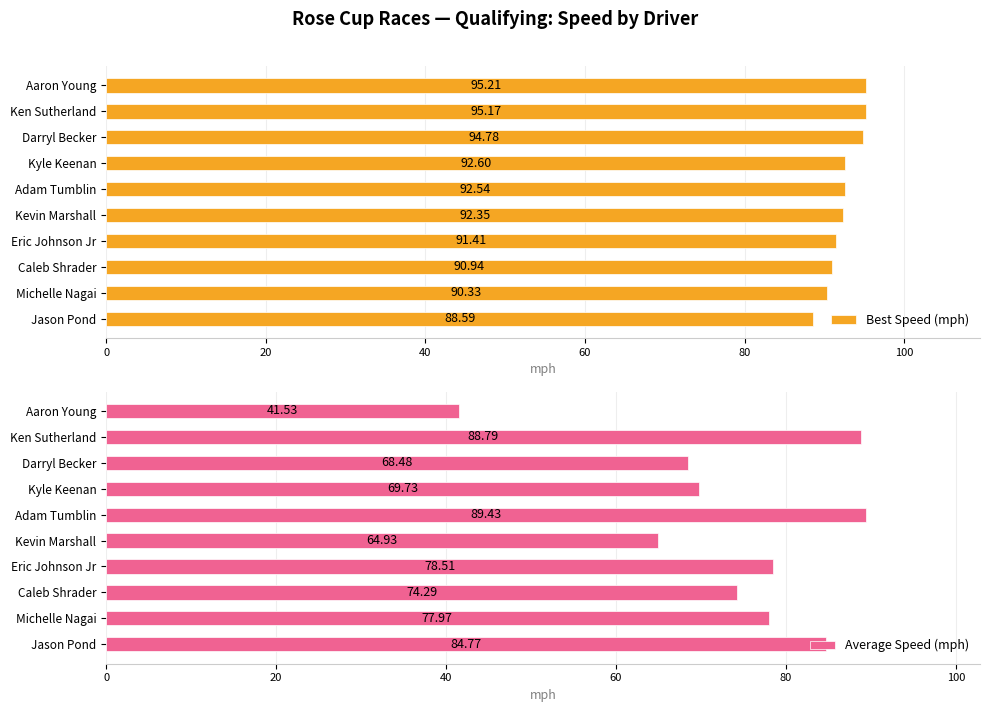

At which label does Average Speed (mph) reach its minimum?

Aaron Young